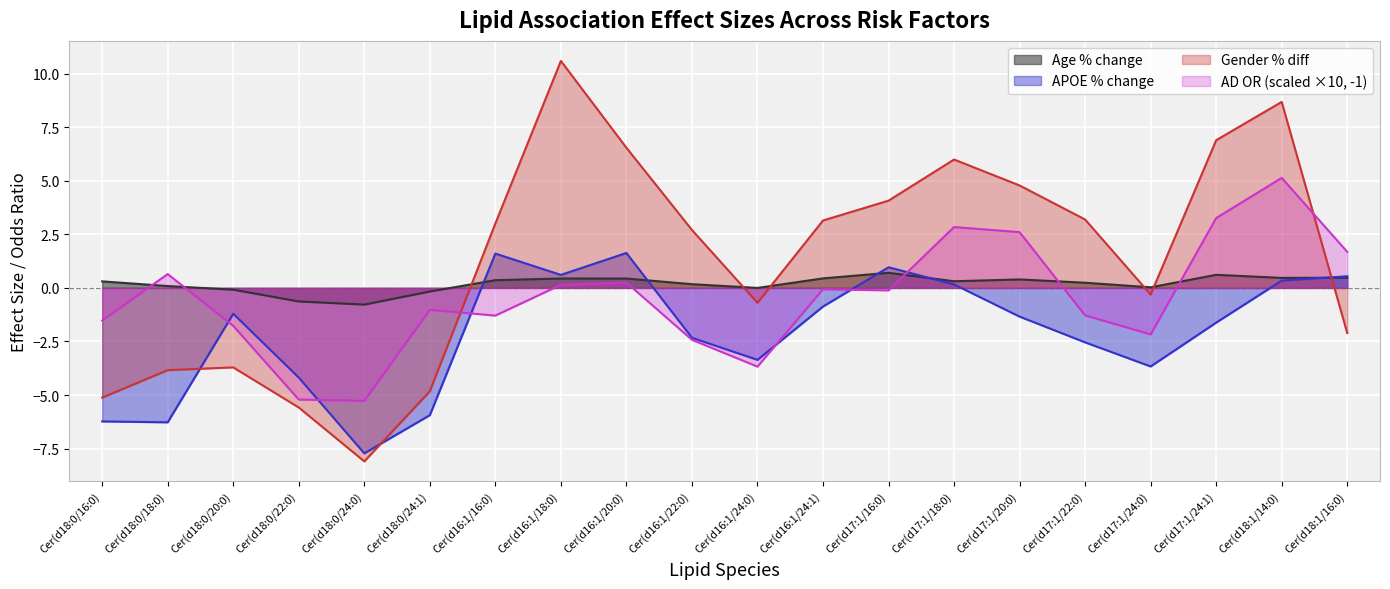

What is the difference between the APOE % change values at Cer(d16:1/24:1) and Cer(d17:1/20:0)?

0.5